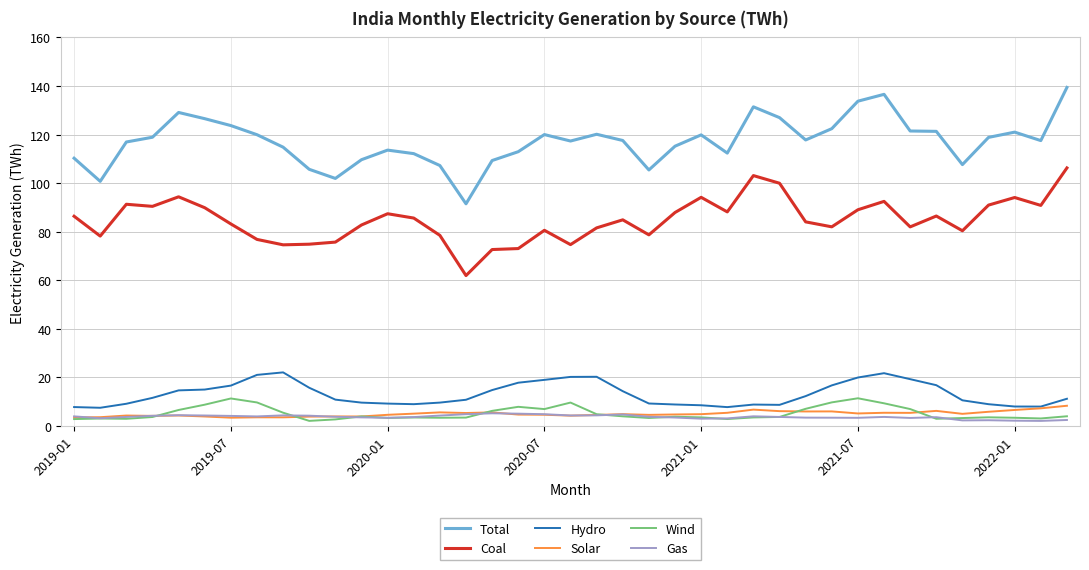

What are all the series names shown in the legend?

Total, Coal, Hydro, Solar, Wind, Gas